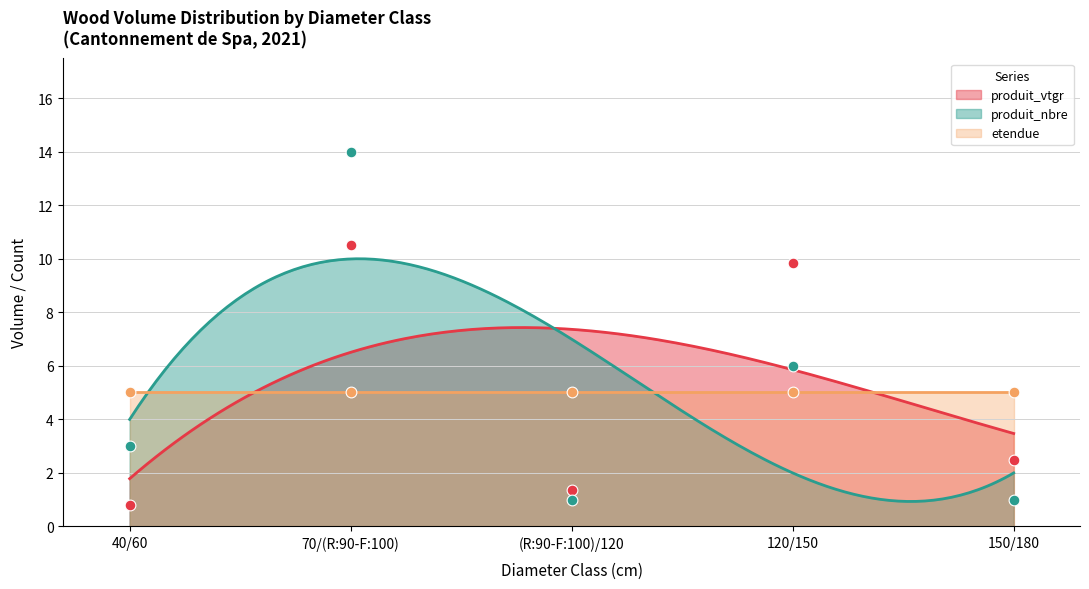

What is the maximum value for etendue?

5.0